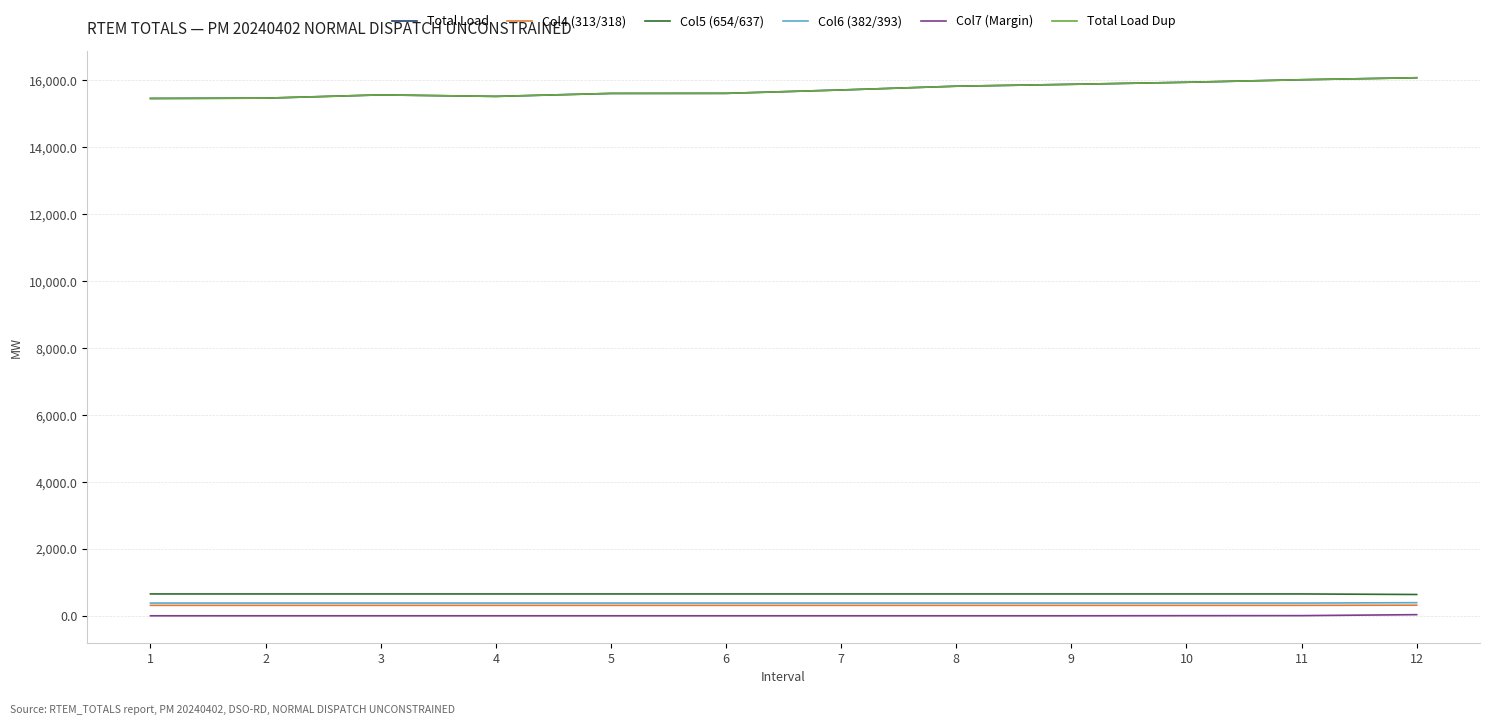

Read the Total Load Dup value at 1.

15448.6